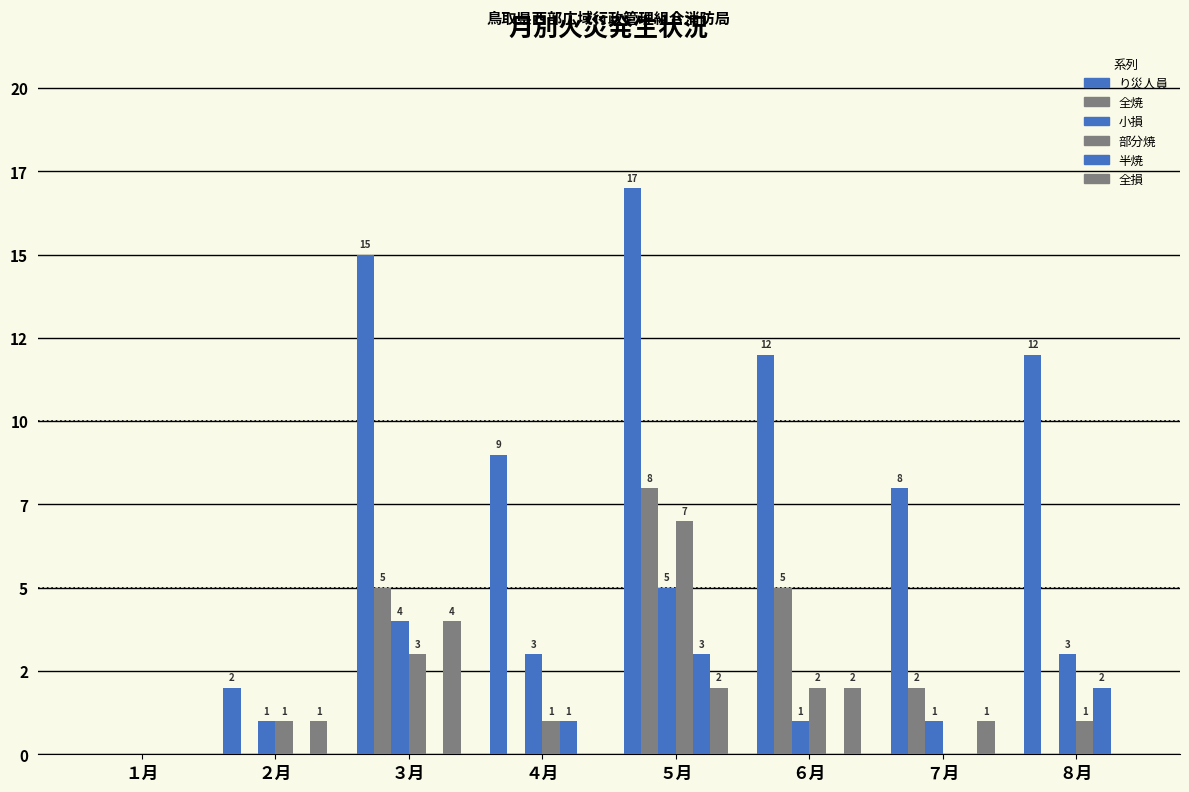

How many positive values does the り災人員 series have?

7